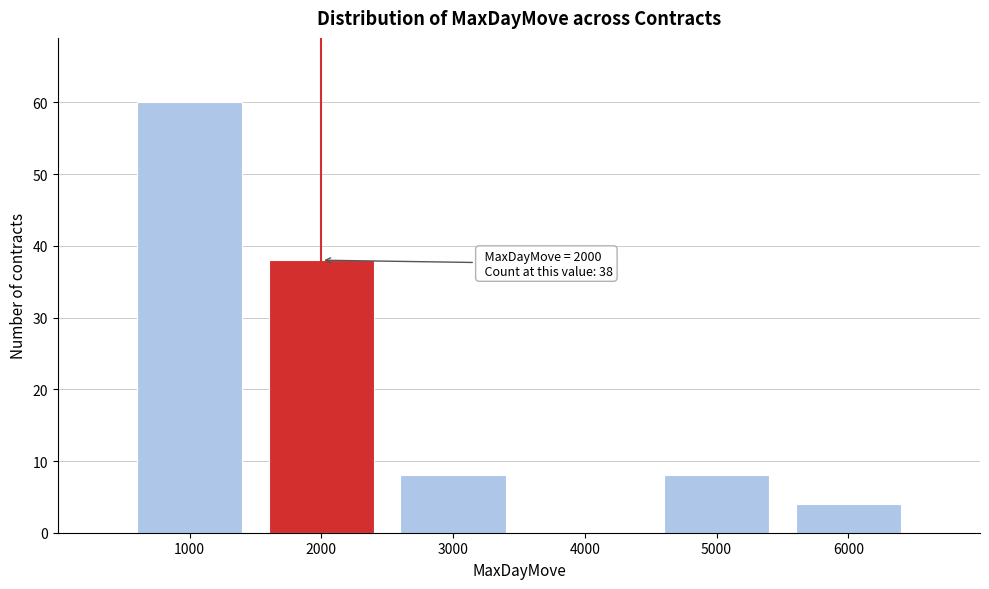

Over which range of the x-axis is the bar tallest?

500 to 1500